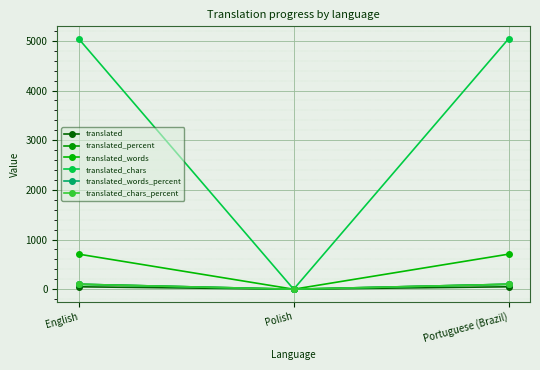

Reading left to right, list all the values displayed in this chart.

translated: English=49	Polish=0	Portuguese (Brazil)=49
translated_percent: English=100	Polish=0	Portuguese (Brazil)=100
translated_words: English=706	Polish=0	Portuguese (Brazil)=706
translated_chars: English=5041	Polish=0	Portuguese (Brazil)=5041
translated_words_percent: English=100	Polish=0	Portuguese (Brazil)=100
translated_chars_percent: English=100	Polish=0	Portuguese (Brazil)=100